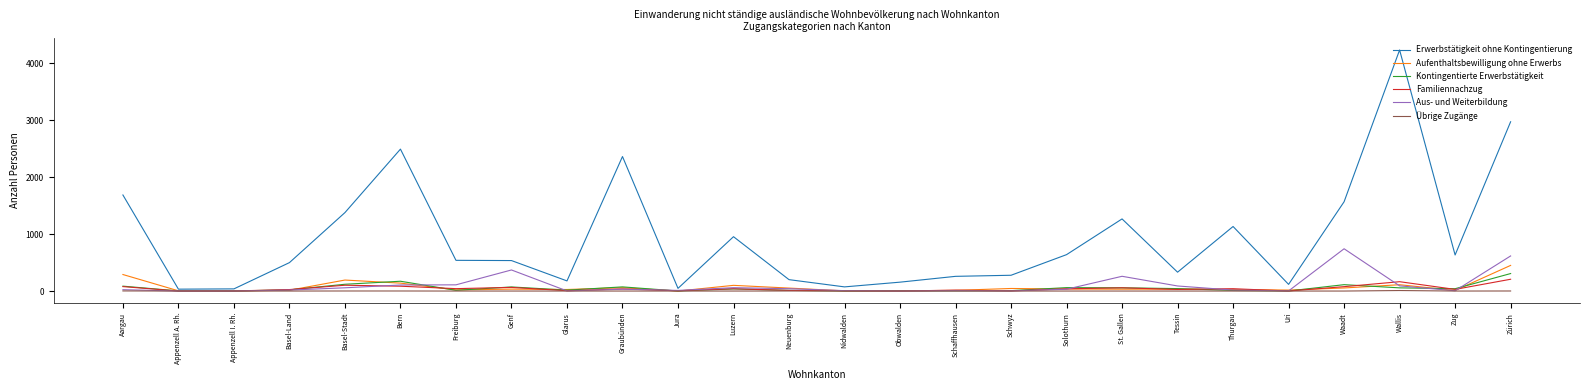

What is the average value of the Übrige Zugänge series?

1